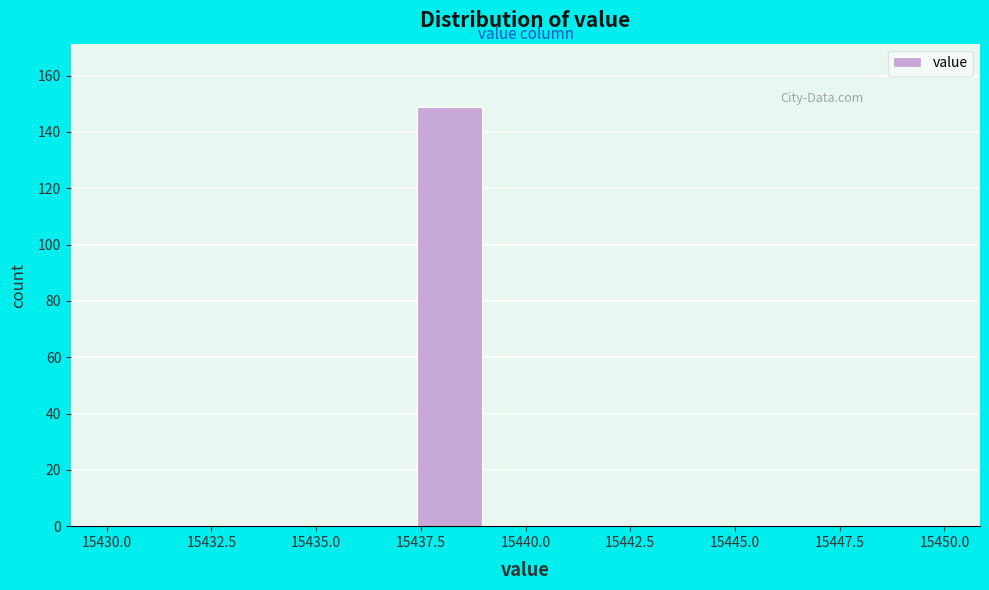

Read against the x-axis, roughly where is the centre of the tallest bar?

15438.0